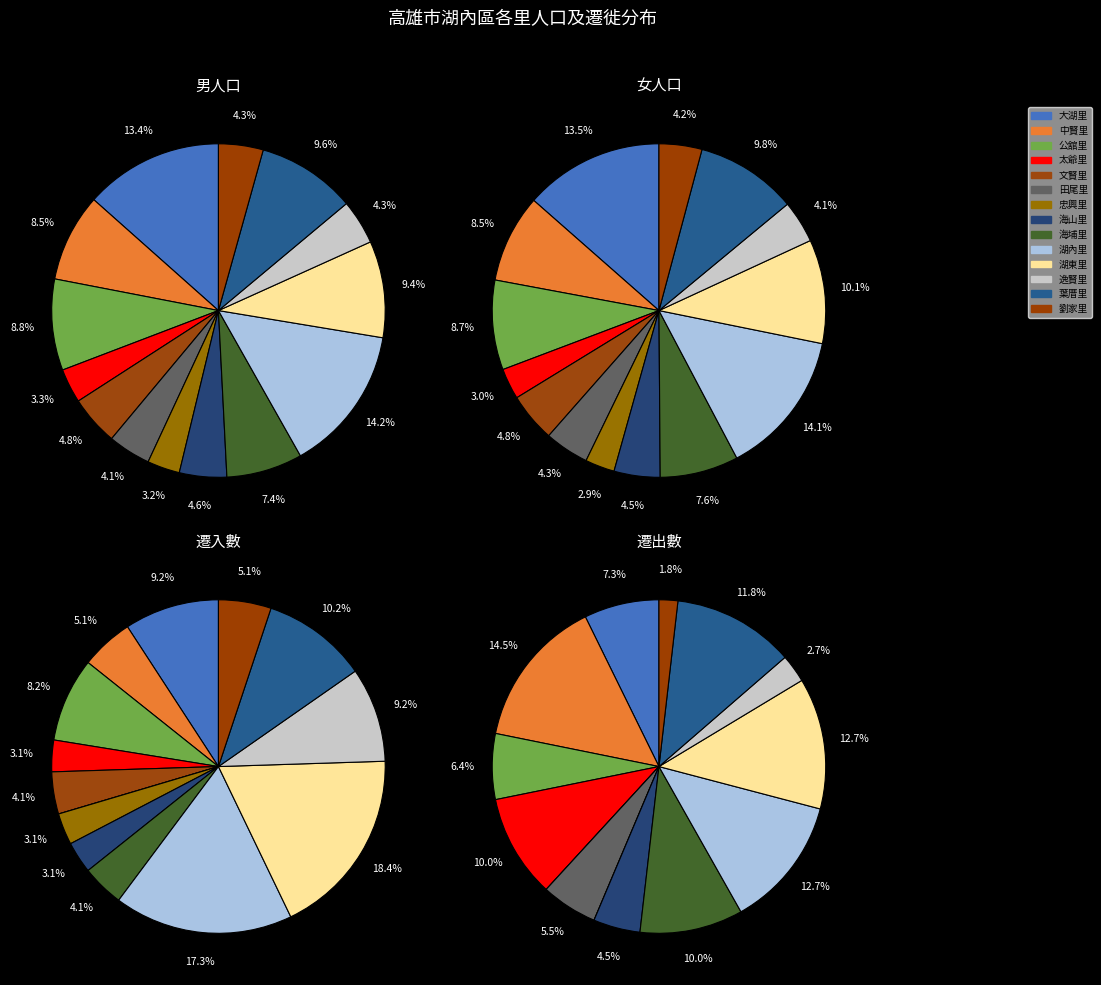

To the nearest percent, what is the difference between the largest and smallest slice percentages?

11%